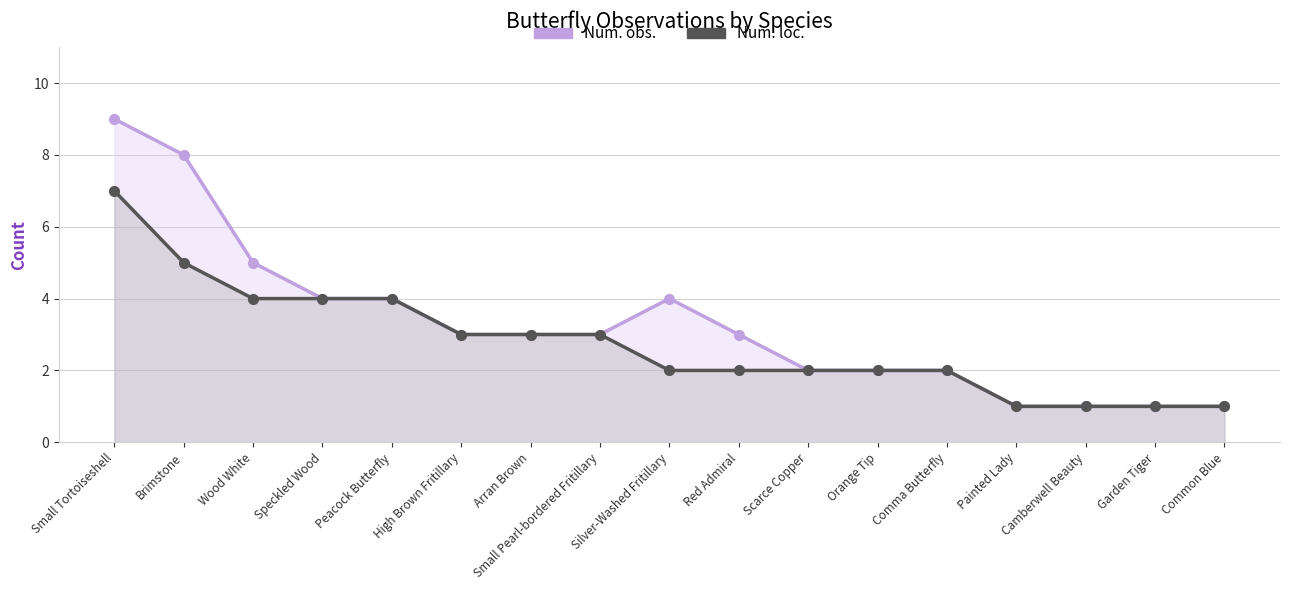

What is the label of the 1st point from the left?

Small Tortoiseshell